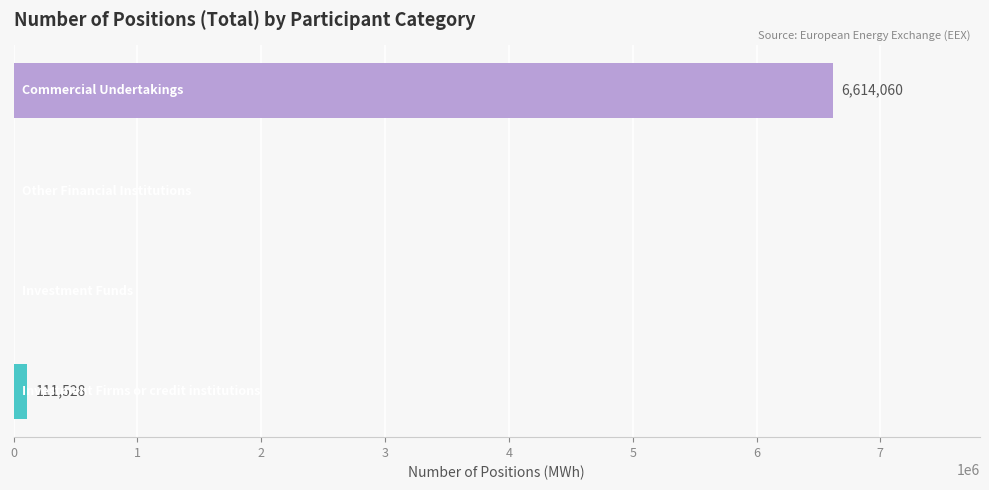

What is the maximum value shown in the chart?

6614060